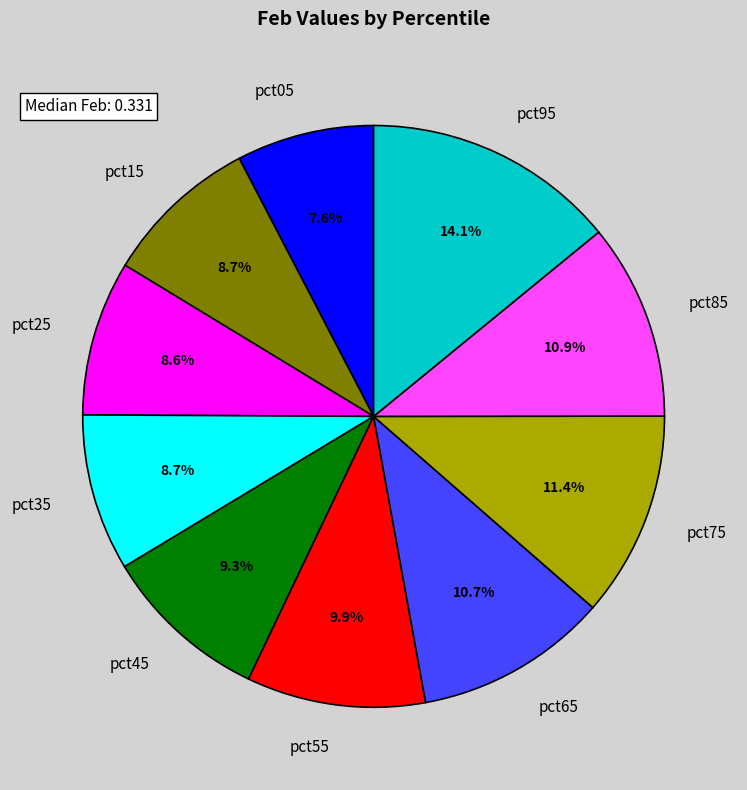

Count the number of slices in the pie.

10